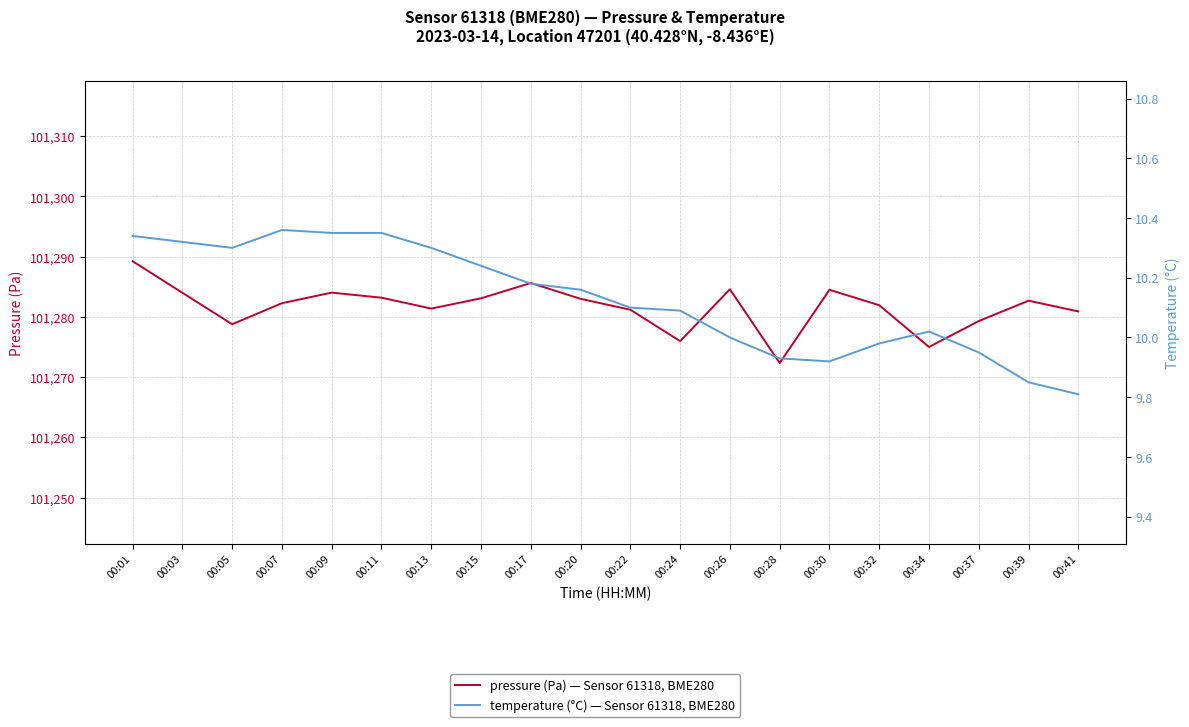

Read the pressure value at 00:32.

101281.9